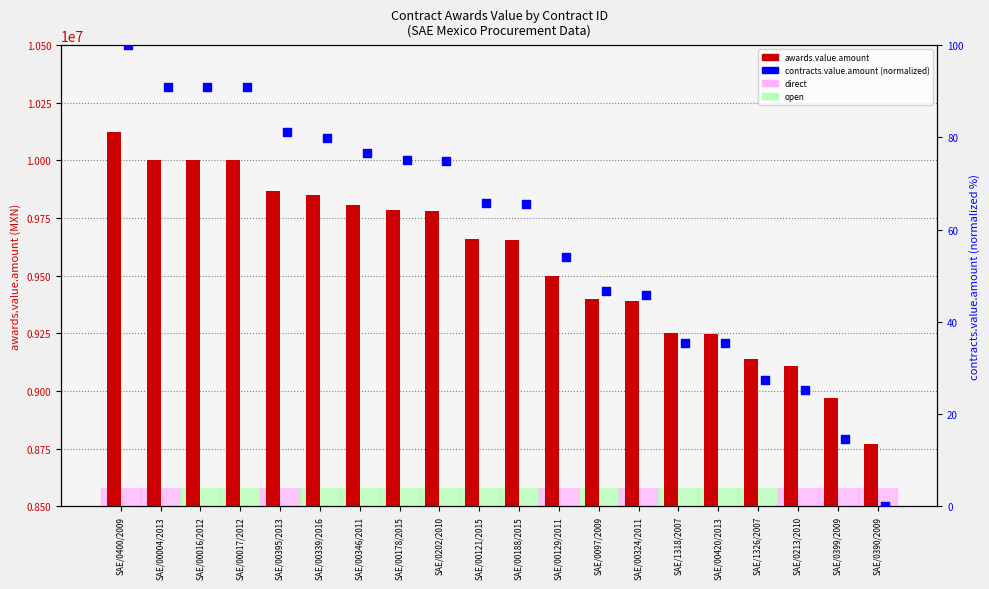

What is the total value across all series at SAE/0213/2010?

9109556.9